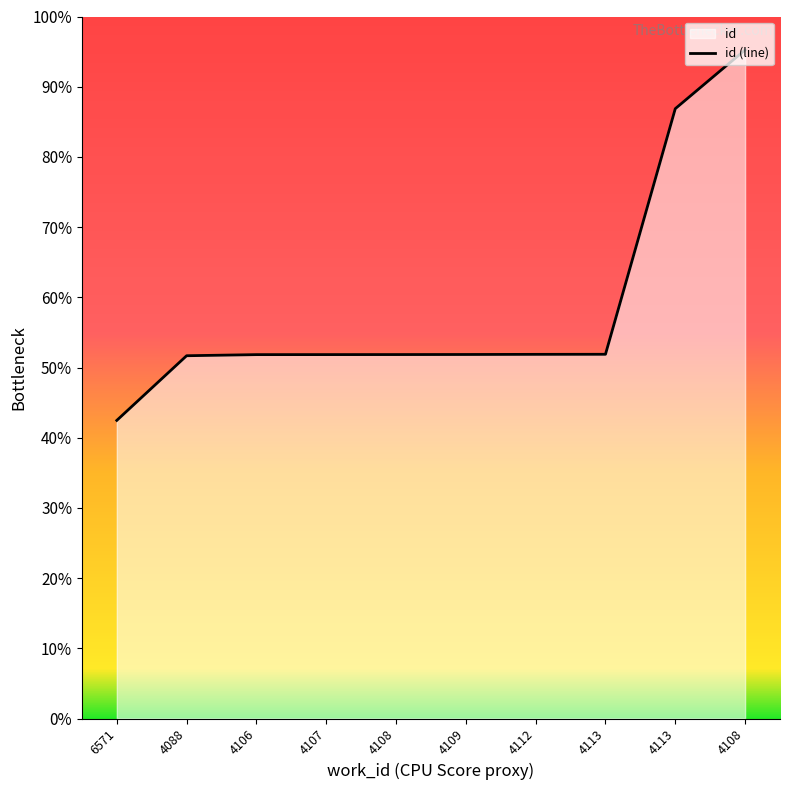

What is the label of the 8th point from the left?

4113